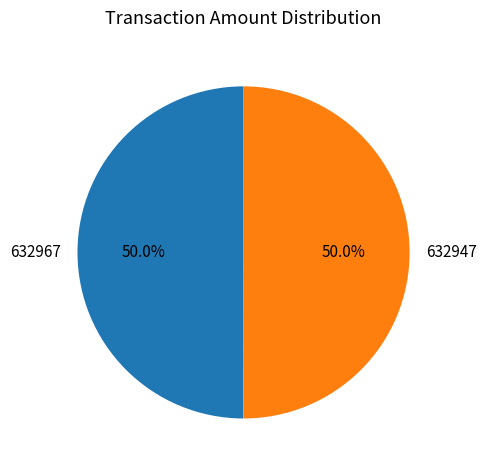

To the nearest percent, what percentage of the pie is 632947?

50%